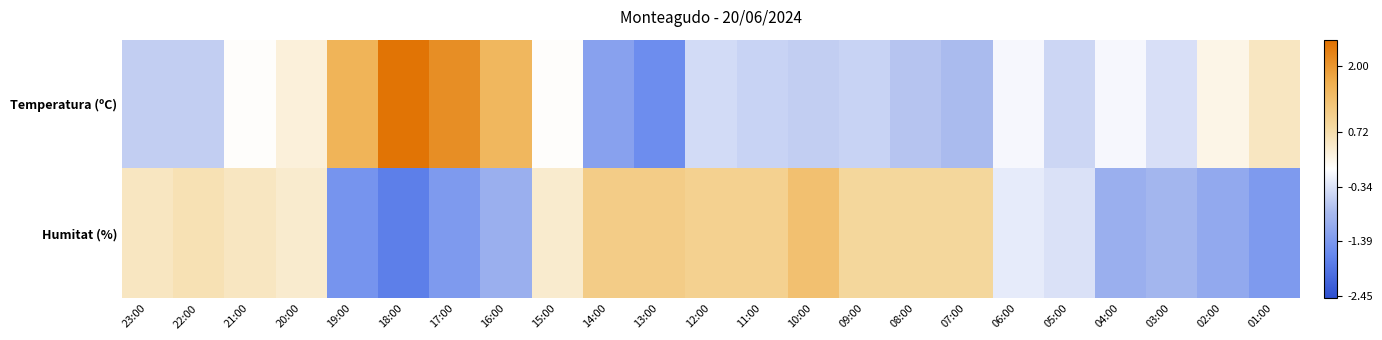

Reading left to right, list all the values displayed in this chart.

Temperatura (ºC): 23:00=-0.6	22:00=-0.6	21:00=0.0	20:00=0.3	19:00=1.6	18:00=2.4	17:00=2.1	16:00=1.5	15:00=0.0	14:00=-1.2	13:00=-1.6	12:00=-0.4	11:00=-0.5	10:00=-0.6	09:00=-0.5	08:00=-0.7	07:00=-0.8	06:00=-0.1	05:00=-0.5	04:00=-0.1	03:00=-0.4	02:00=0.2	01:00=0.5
Humitat (%): 23:00=0.5	22:00=0.6	21:00=0.5	20:00=0.4	19:00=-1.5	18:00=-1.8	17:00=-1.4	16:00=-1.0	15:00=0.4	14:00=1.1	13:00=1.1	12:00=1.0	11:00=1.0	10:00=1.3	09:00=0.9	08:00=0.9	07:00=0.9	06:00=-0.2	05:00=-0.4	04:00=-1.0	03:00=-0.9	02:00=-1.1	01:00=-1.4